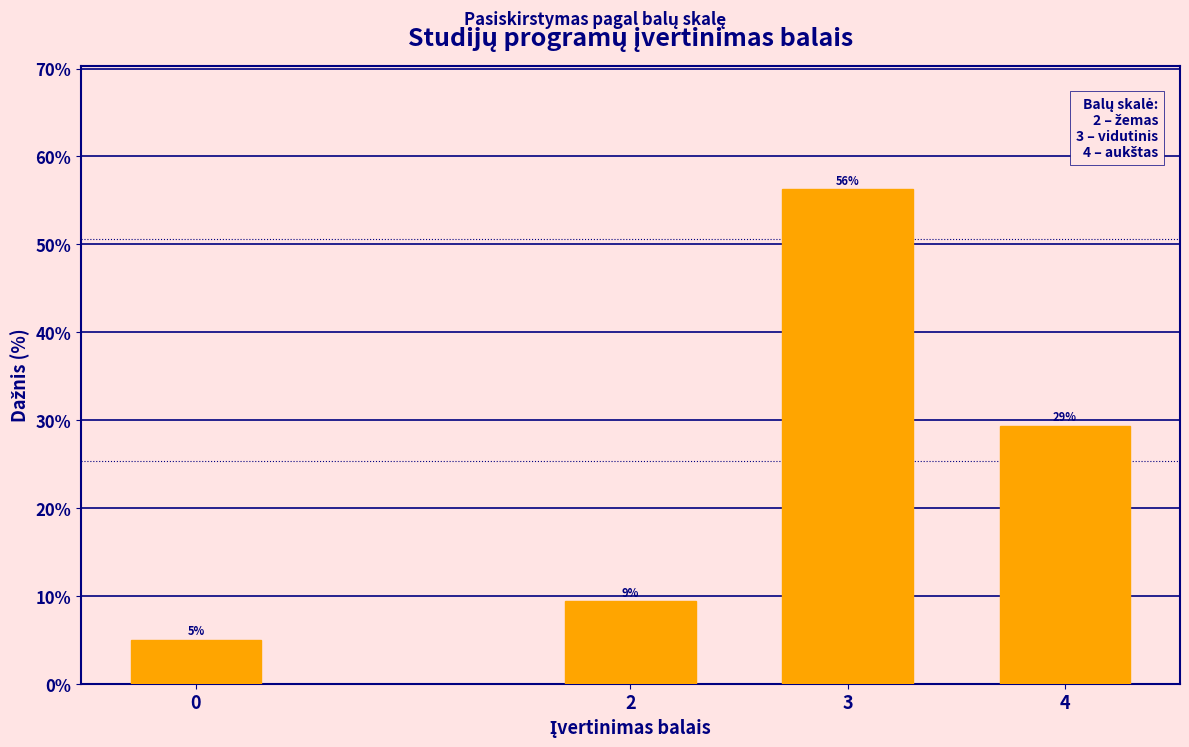

What is the minimum value shown in the chart?

5.0